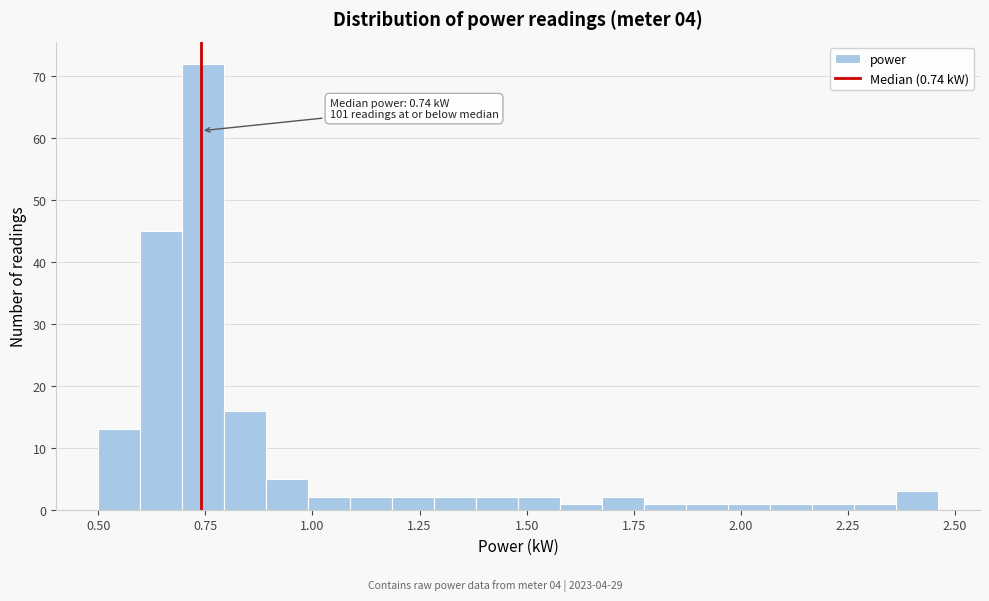

Around what value on the x-axis is the tallest bar? Give the approximate position of its centre, as read against the axis.

0.75